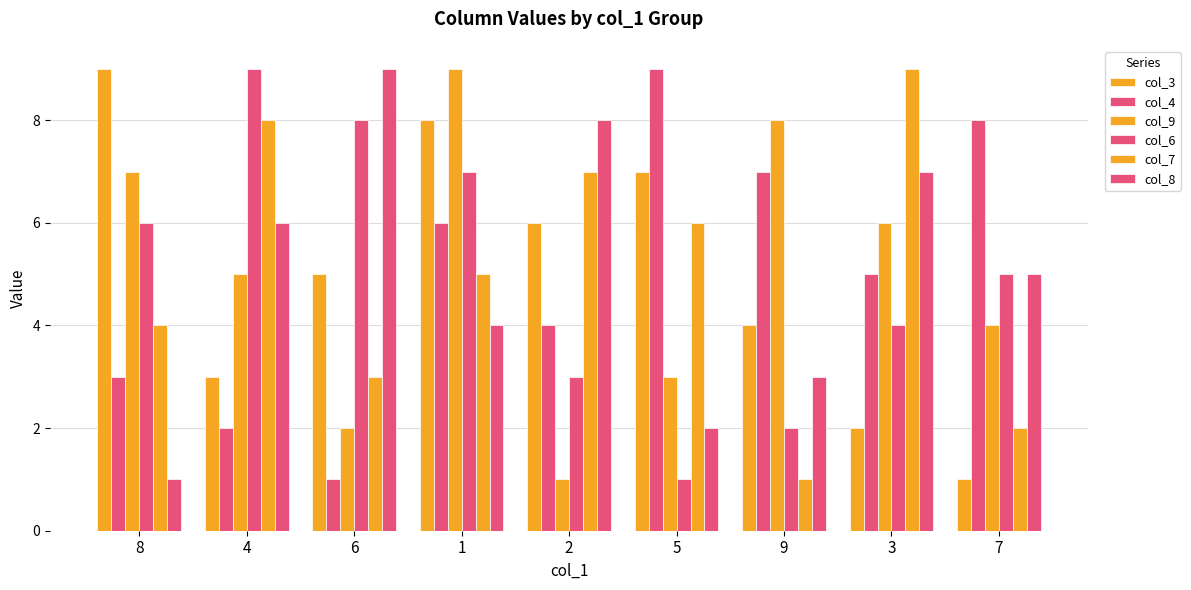

The value of col_4 at 6 is 0. True or false?

False